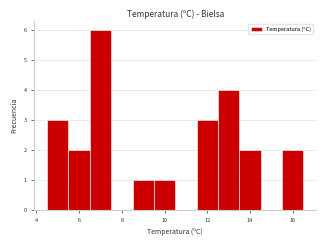

Reading left to right, list every bar in this chart as the range it spans on the x-axis followed by its height. Neither the bar edges nor the heights are printed on the chart, so give them approximately, as read against the axes.

4.5 to 5.5: 3
5.5 to 6.5: 2
6.5 to 7.5: 6
7.5 to 8.5: 0
8.5 to 9.5: 1
9.5 to 10.5: 1
10.5 to 11.5: 0
11.5 to 12.5: 3
12.5 to 13.5: 4
13.5 to 14.5: 2
14.5 to 15.5: 0
15.5 to 16.5: 2